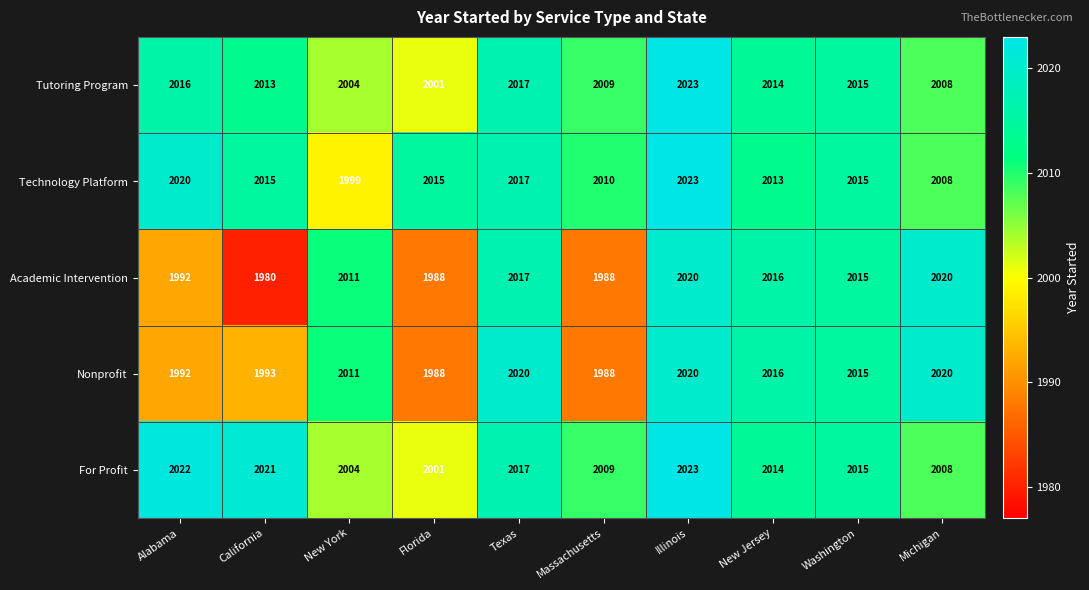

At which label does For Profit first exceed 2015?

Alabama